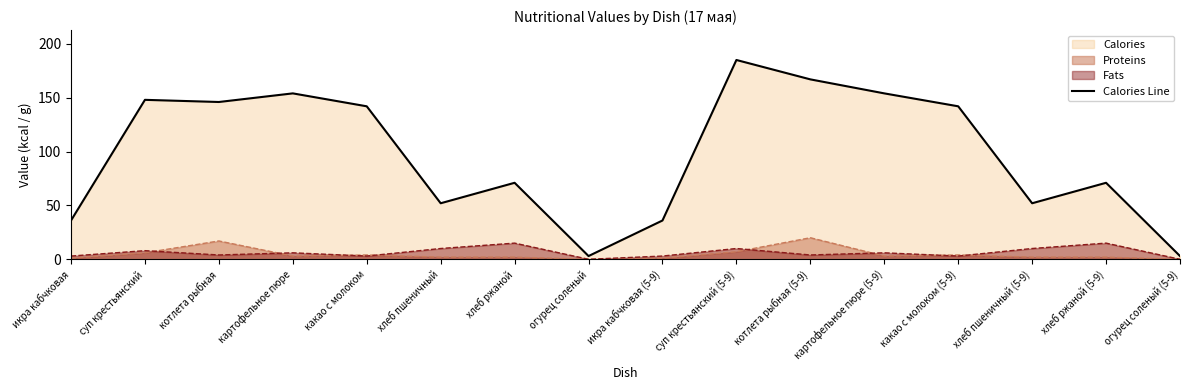

Reading right to left, what are all the values shown in this chart?

3	71	52	142	154	167	185	36	3	71	52	142	154	146	148	36